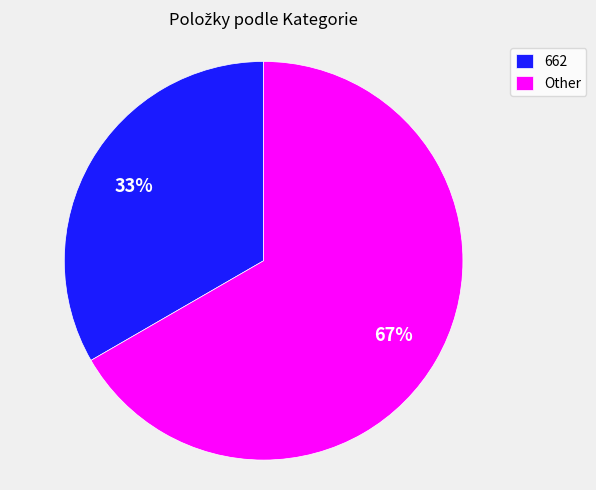

Which category has the smallest portion of the pie?

662